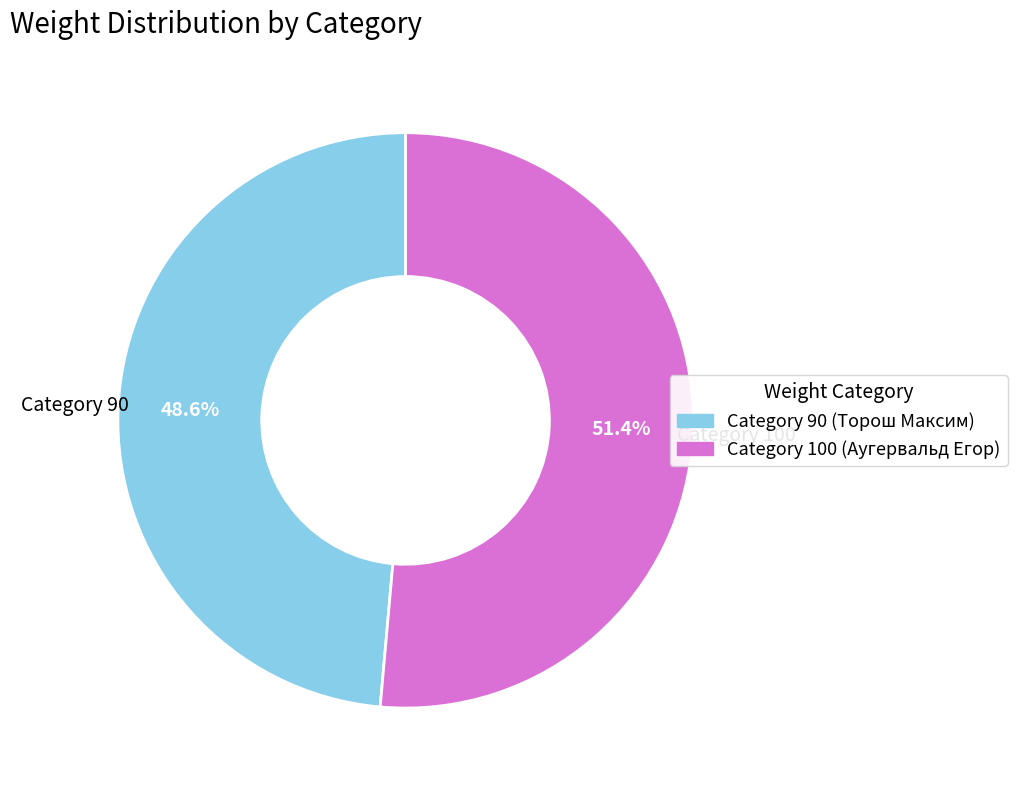

Approximately how many times larger is the value at Category 90 compared to Category 100?

0.9